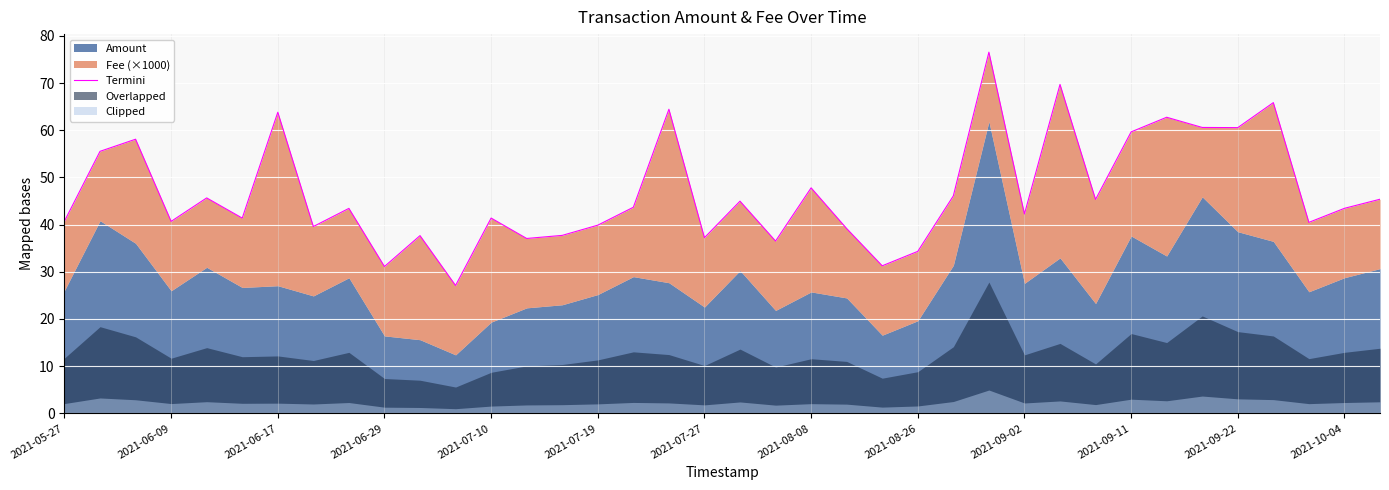

What position from the right is 14?

24